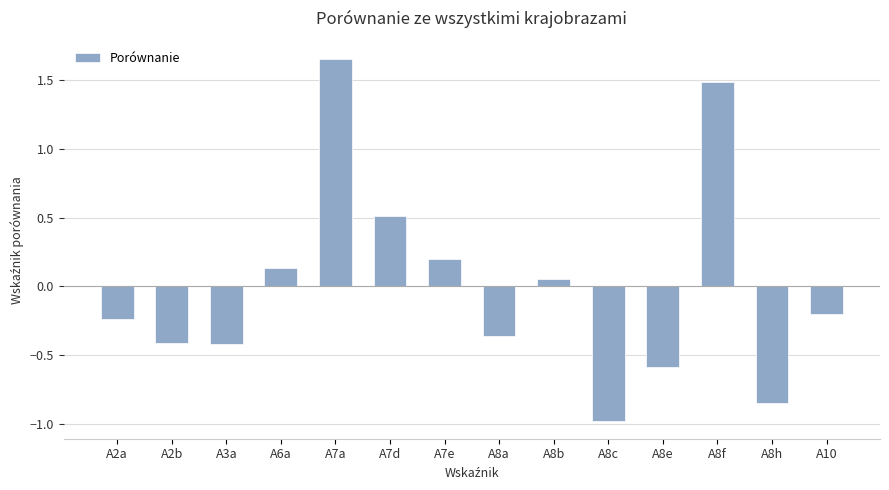

What is the minimum value shown in the chart?

-1.0